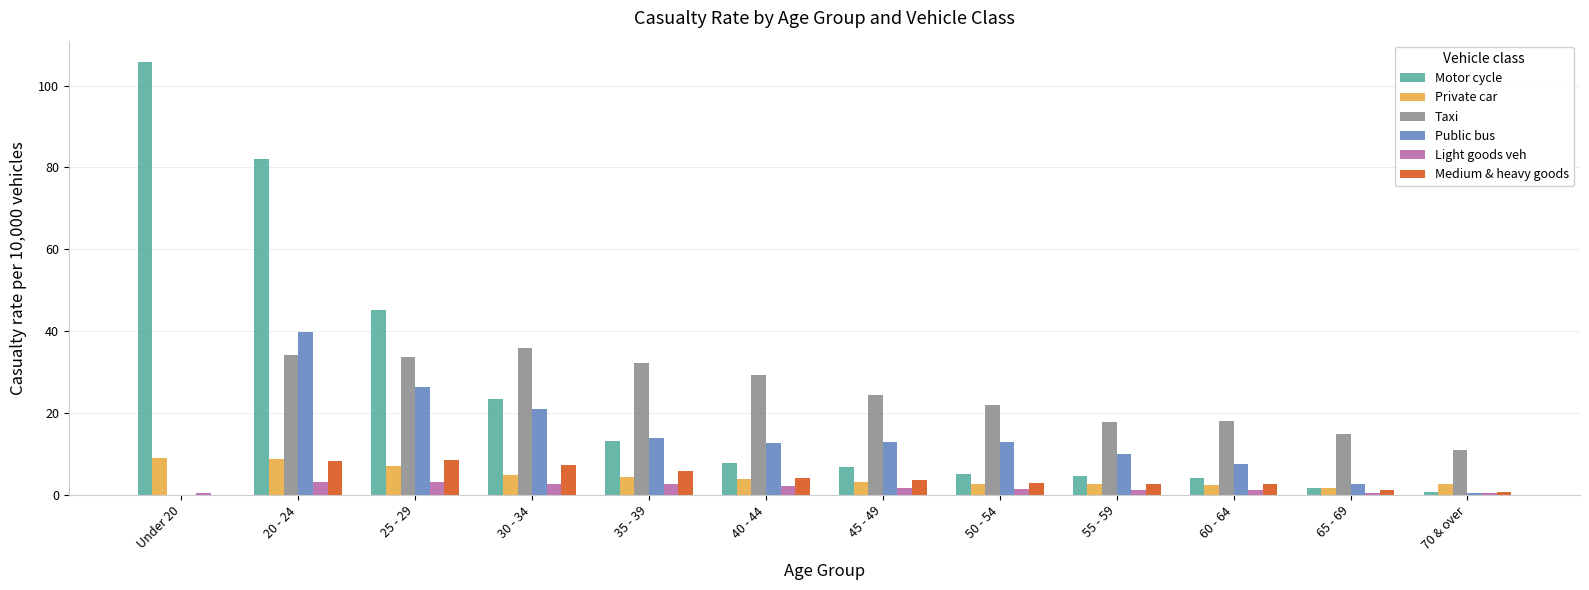

What is the sum of all Light goods veh values?

21.0